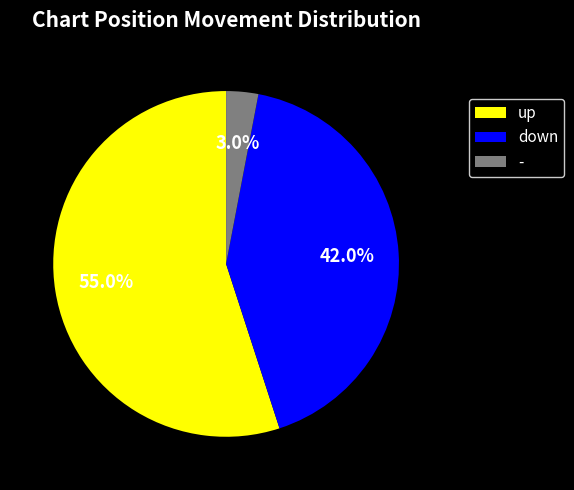

Which has a higher value, up or down?

up